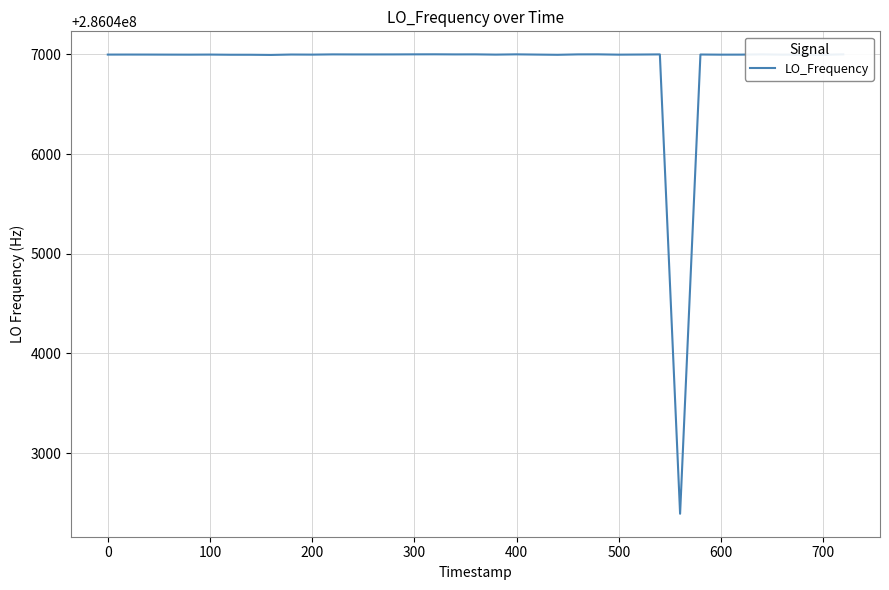

What is the smallest value displayed?

286042391.1